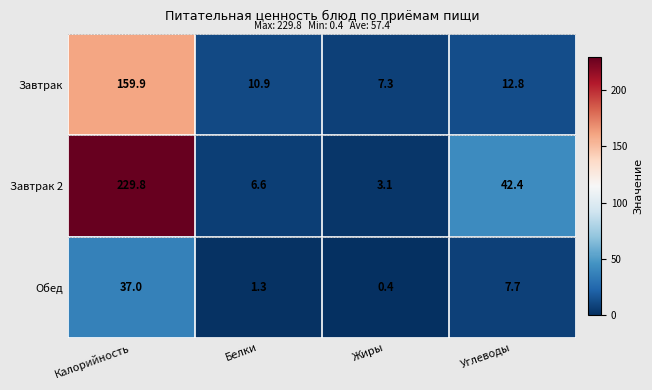

Reading left to right, list all the values displayed in this chart.

Завтрак: 159.9	10.9	7.3	12.8
Завтрак 2: 229.8	6.6	3.1	42.4
Обед: 37.0	1.3	0.4	7.7